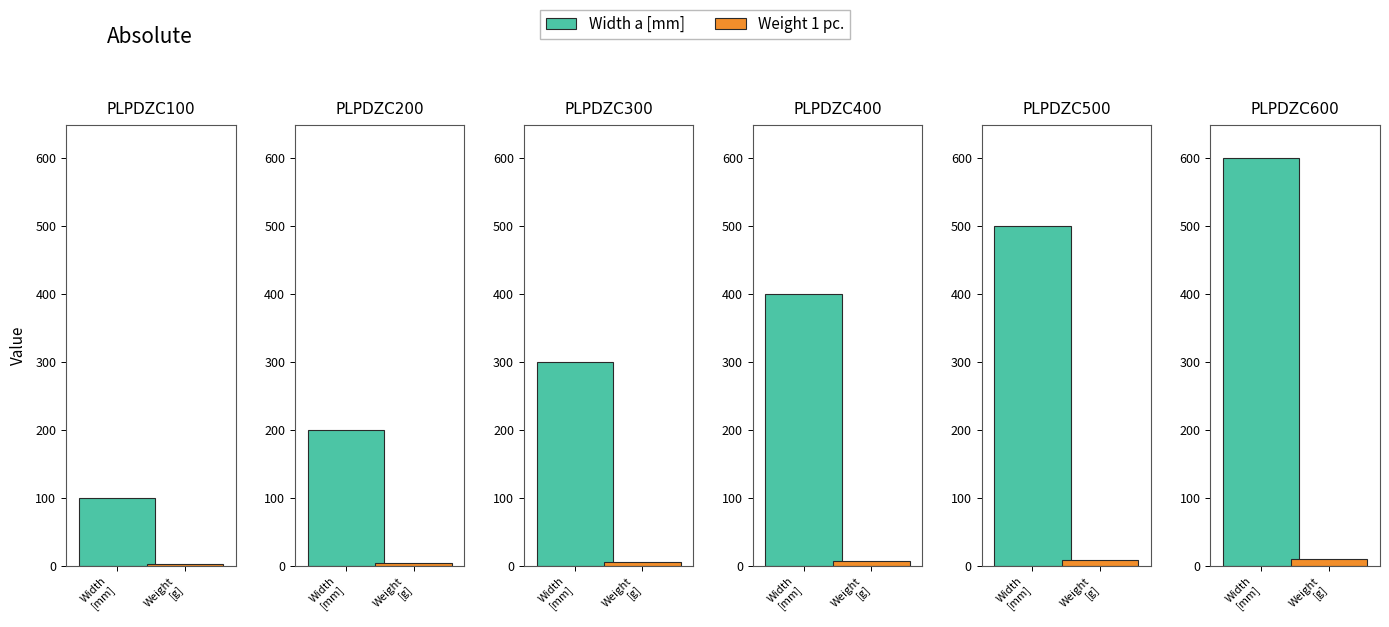

How many data points in Width a [mm] are above 400?

2